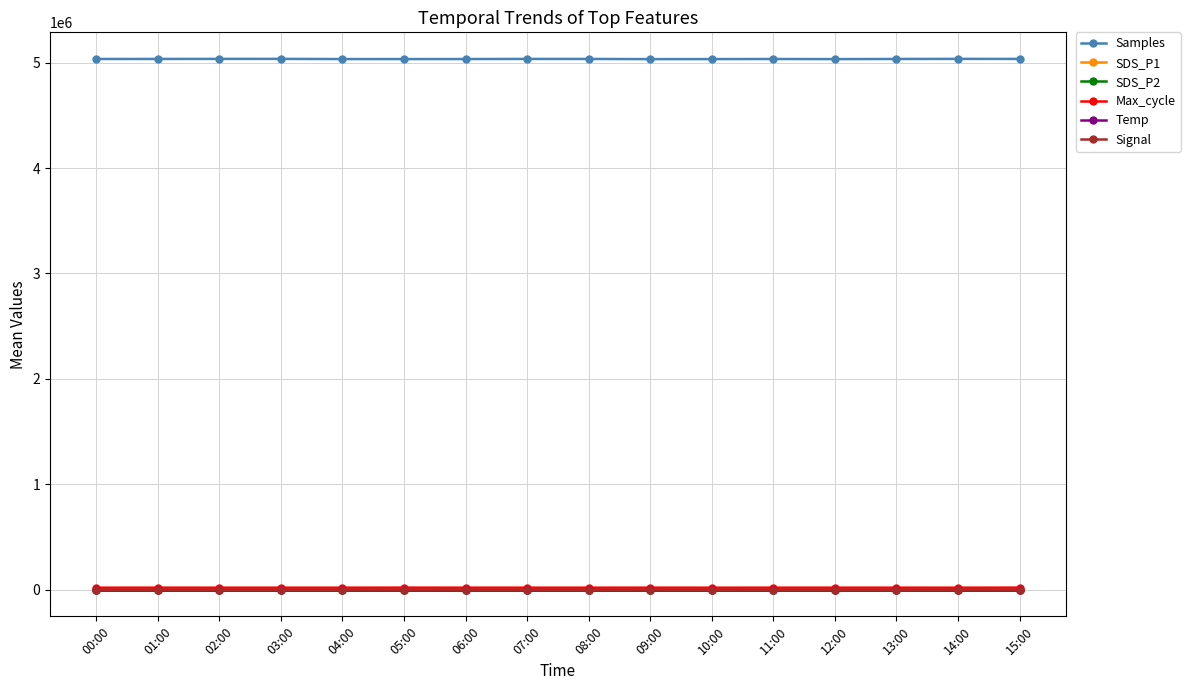

What is the label of the 7th point from the right?

09:00